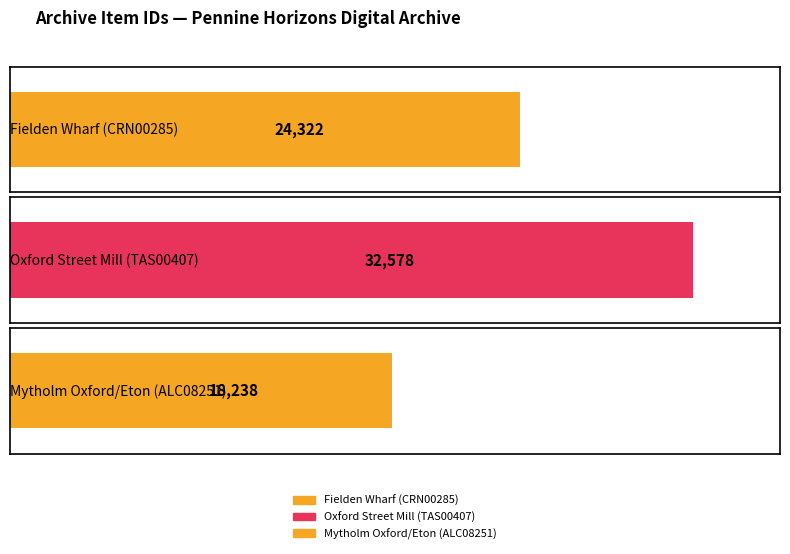

What is the sum of the values at Fielden Wharf (CRN00285) and Mytholm Oxford/Eton (ALC08251)?

42560